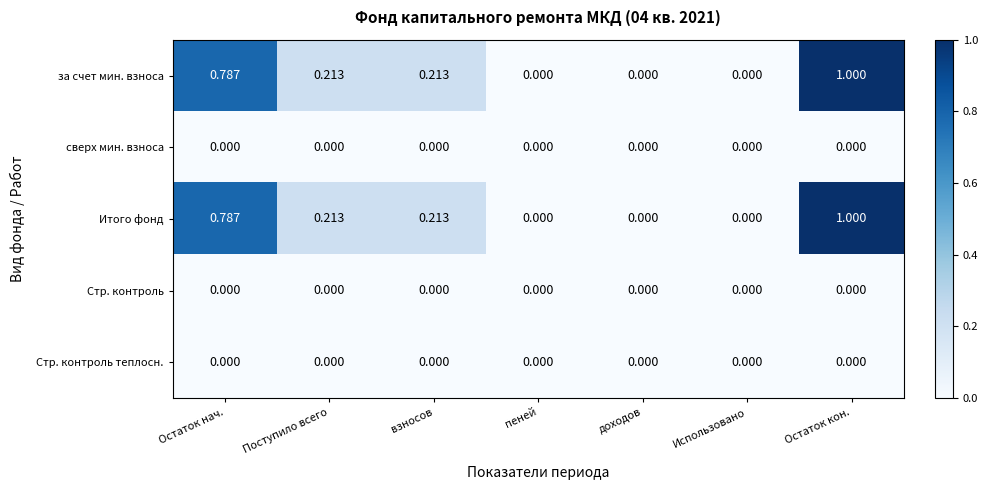

At which category is the sum across all series the highest?

Остаток кон.